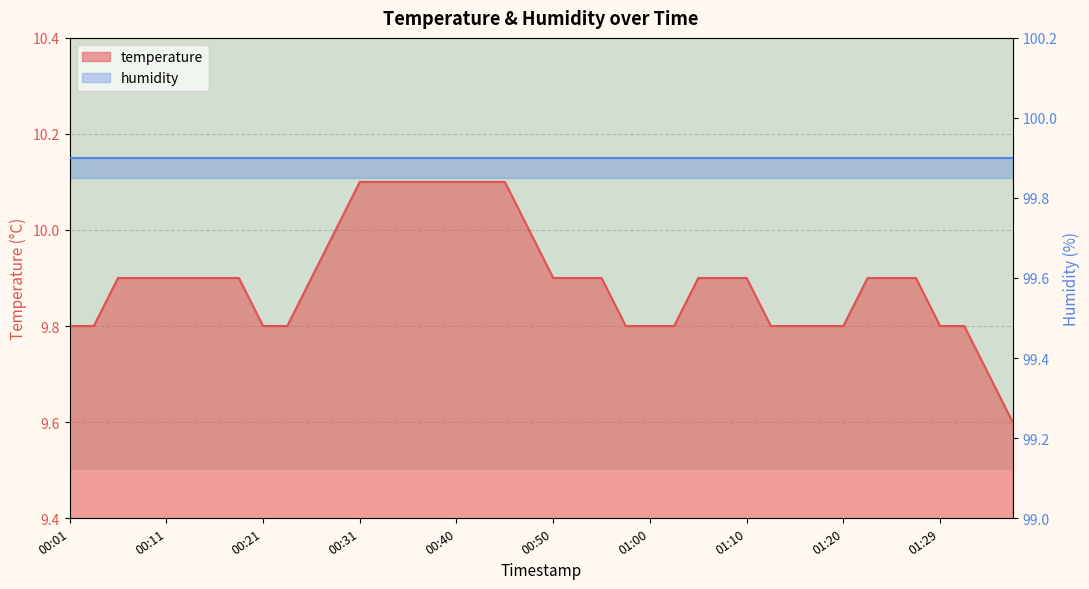

What is the label of the 7th point from the right?

01:22